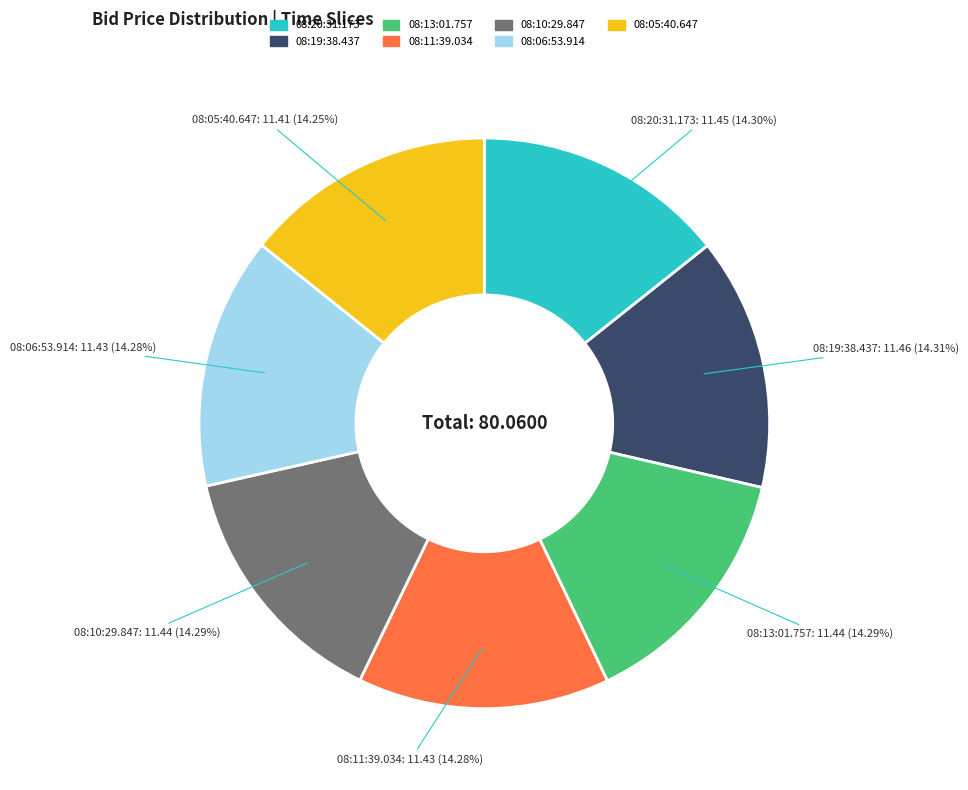

Is it true that 08:20:31.173 is 27% of the pie?

False